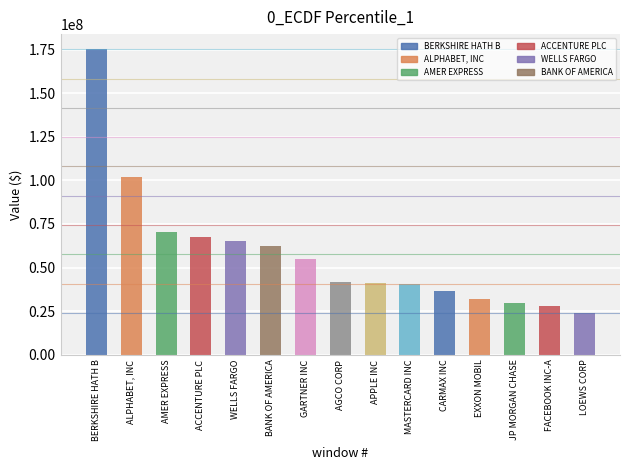

How many values are below 41654000?

7